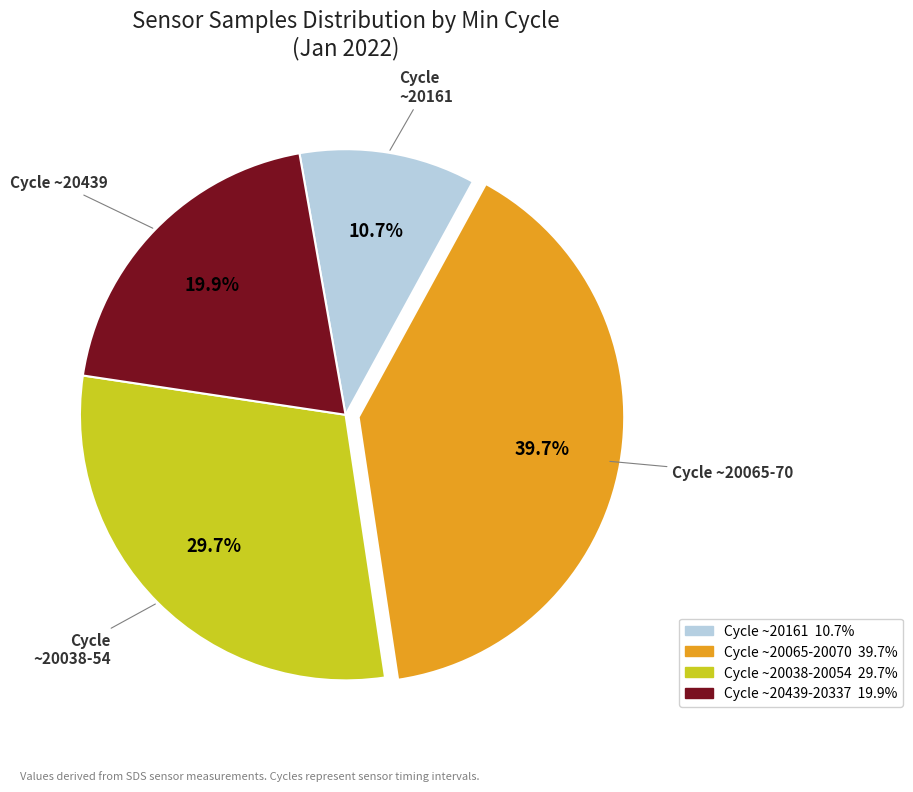

Does any single category account for the majority?

No